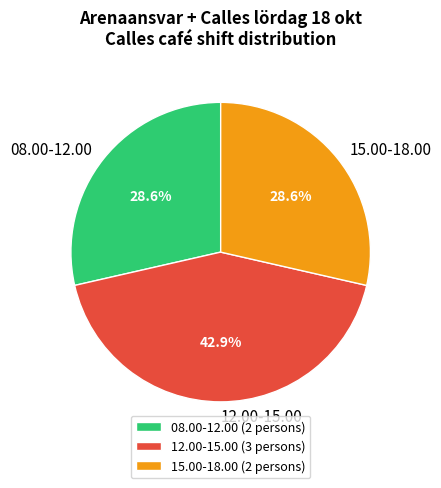

What percentage do 15.00-18.00 and 12.00-15.00 together represent?

71.4%